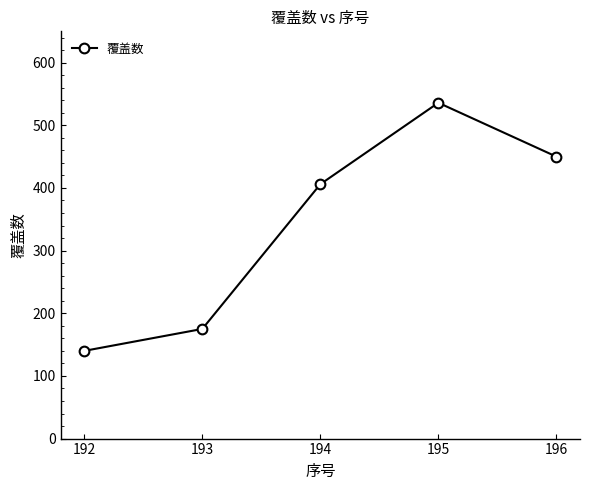

True or false: the data shows 175 at 193.

True